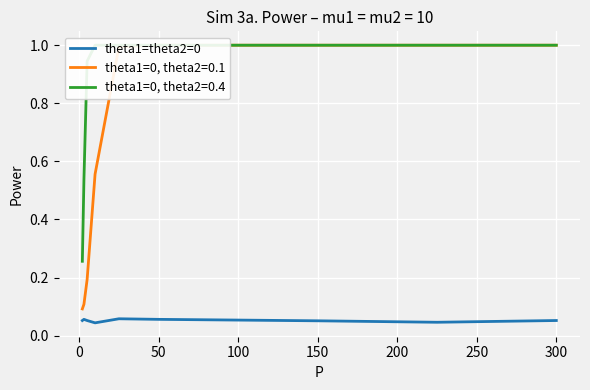

Which label corresponds to the largest value in the chart?

200